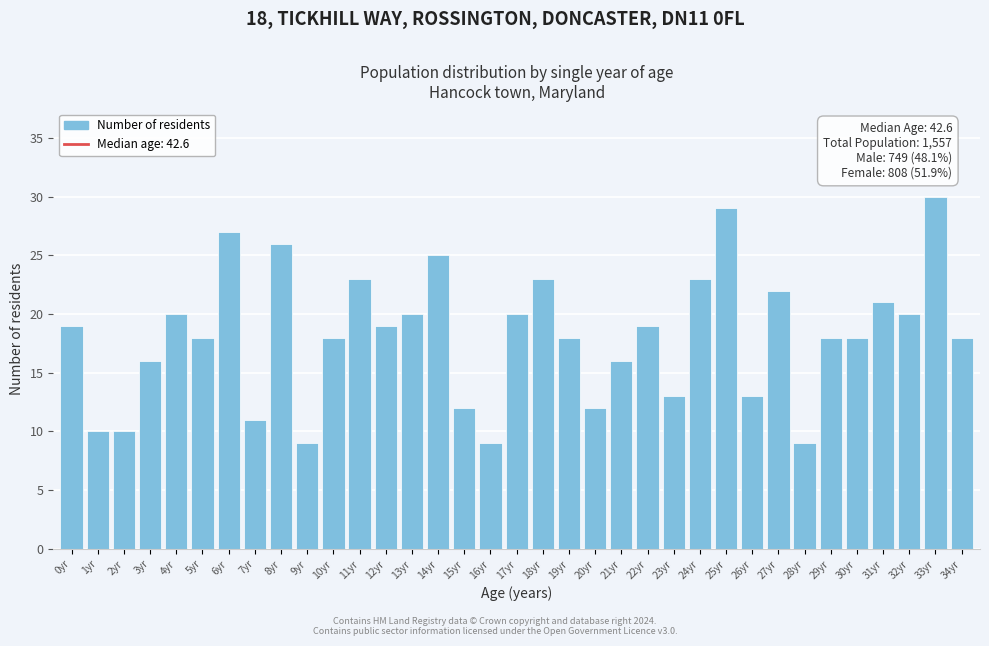

Is it true that the value at 15yr is 6?

False